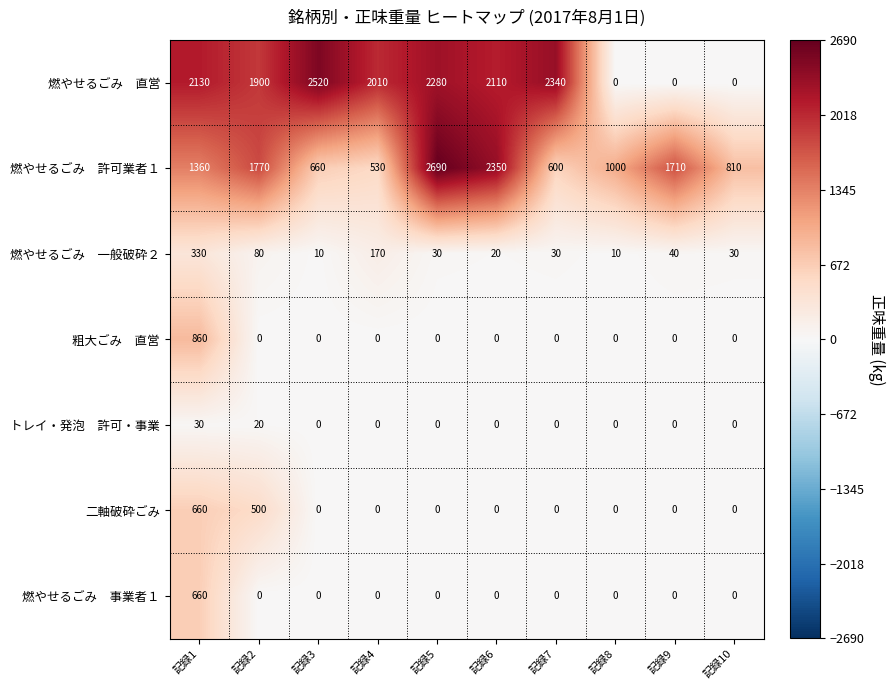

At how many categories does at least one series exceed 1662?

8